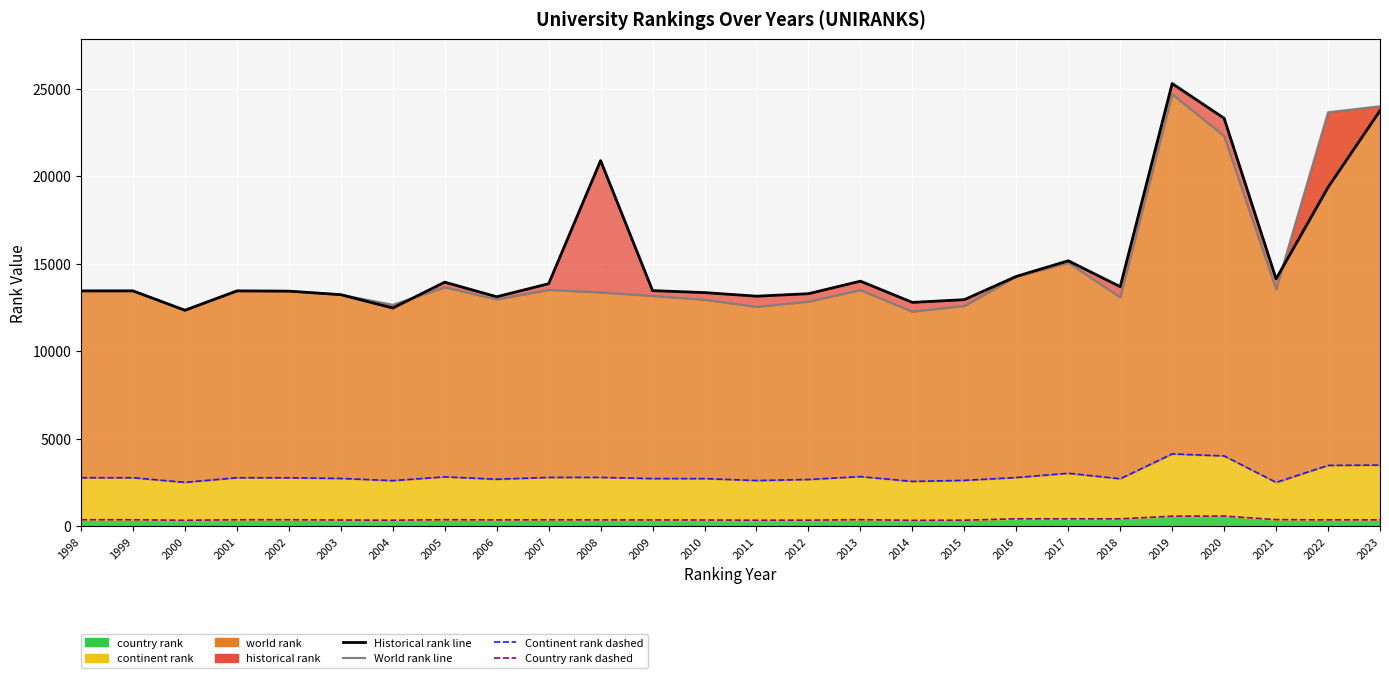

At which category is the sum across all series the highest?

2019